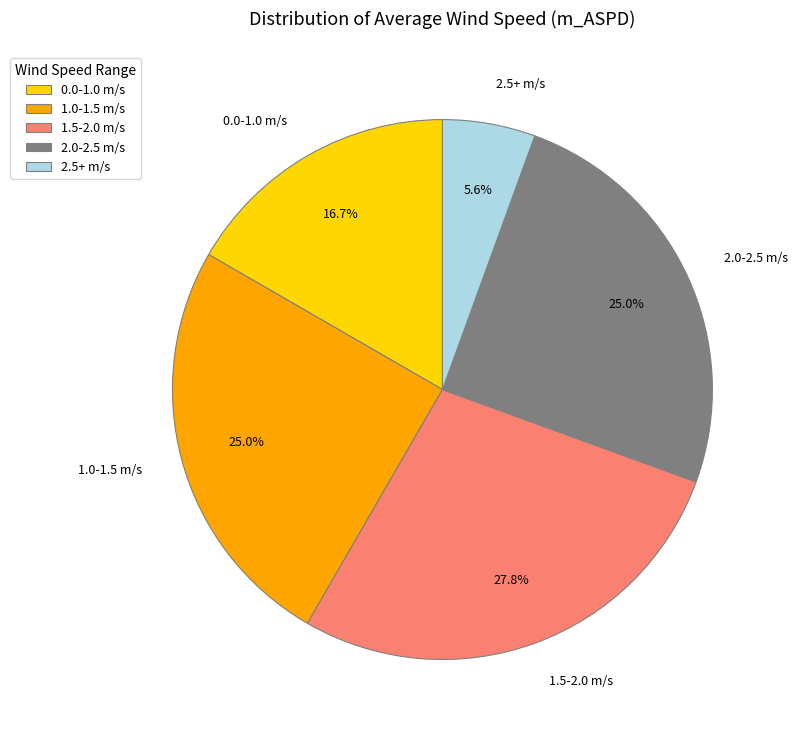

What is the ratio of the value at 0.0-1.0 m/s to the value at 1.5-2.0 m/s?

0.6